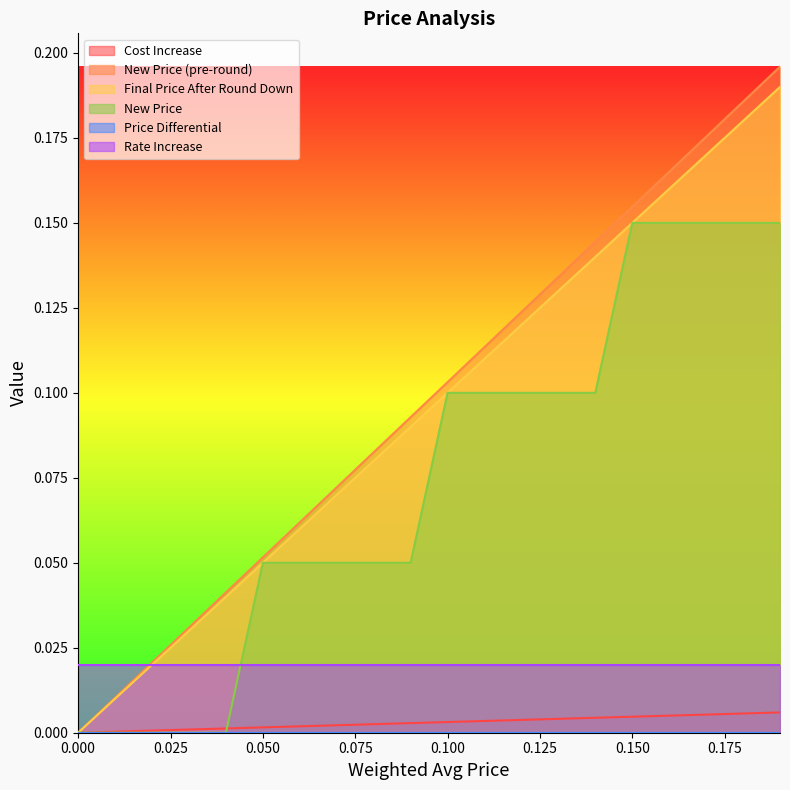

What is the label of the 7th point from the left?

0.06